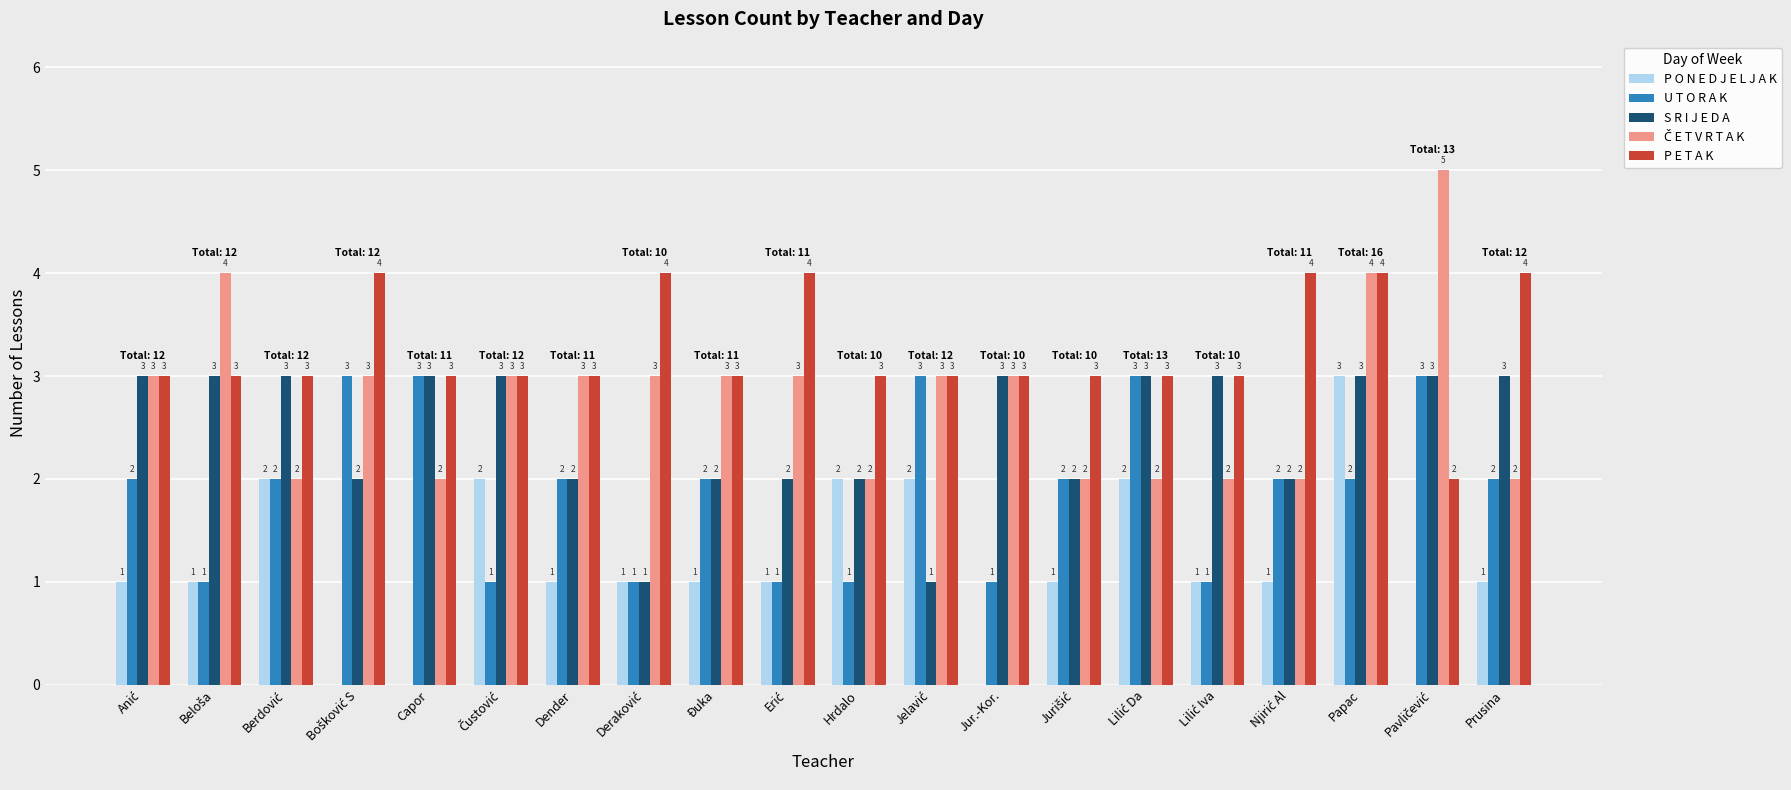

The value of P E T A K at Hrdalo is 3. True or false?

True